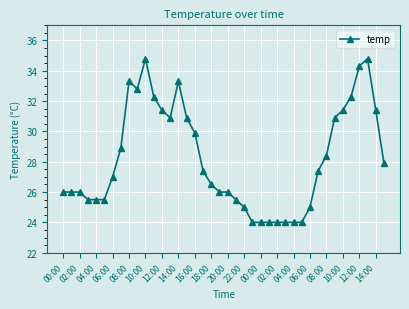

What is the difference between the maximum and minimum values?

10.8